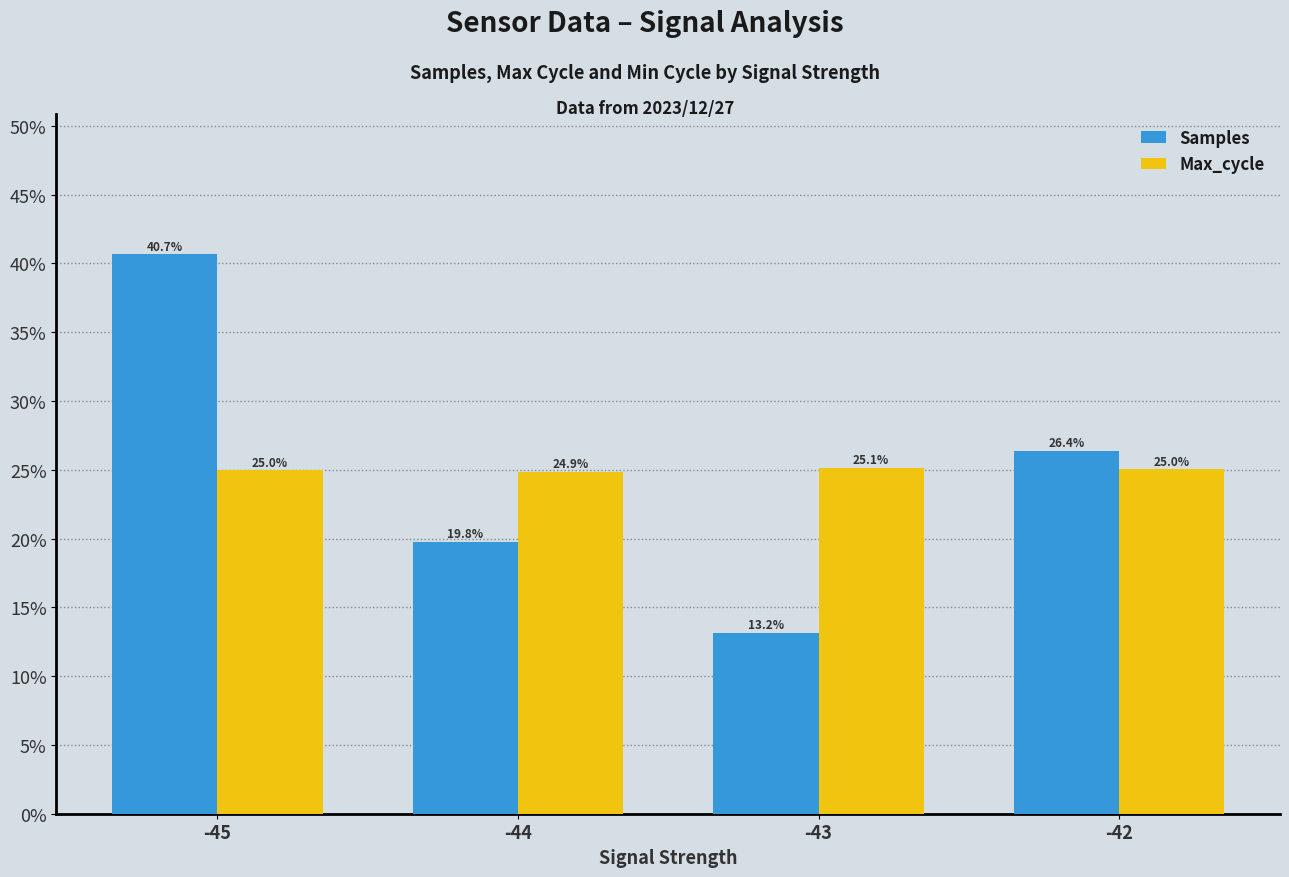

What is the value of the Max_cycle bar at the 2nd from the left?

24.9